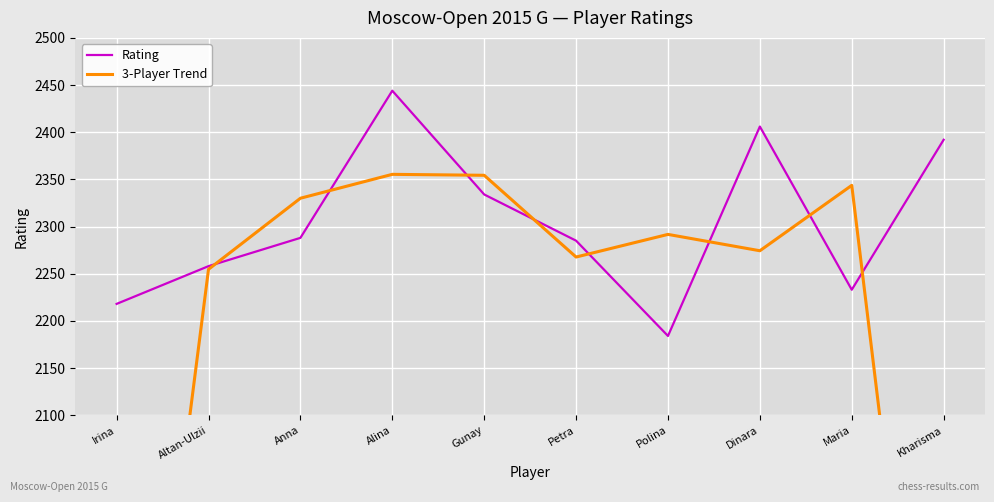

At which label does Rating reach its peak?

Alina